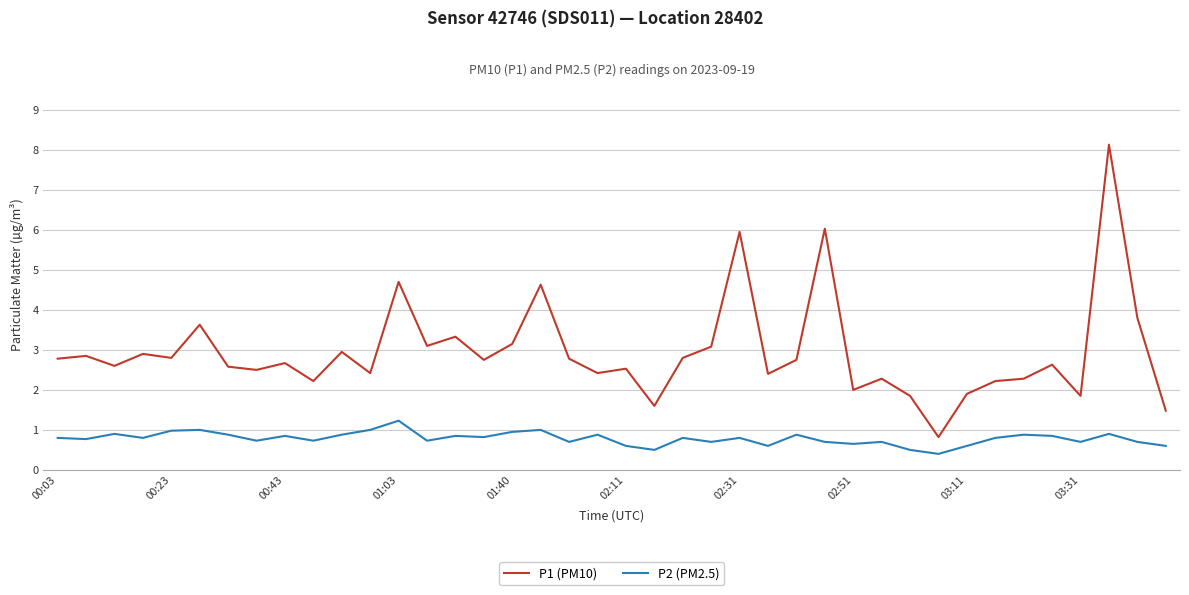

What is the average value of the P1 (PM10) series?

3.0